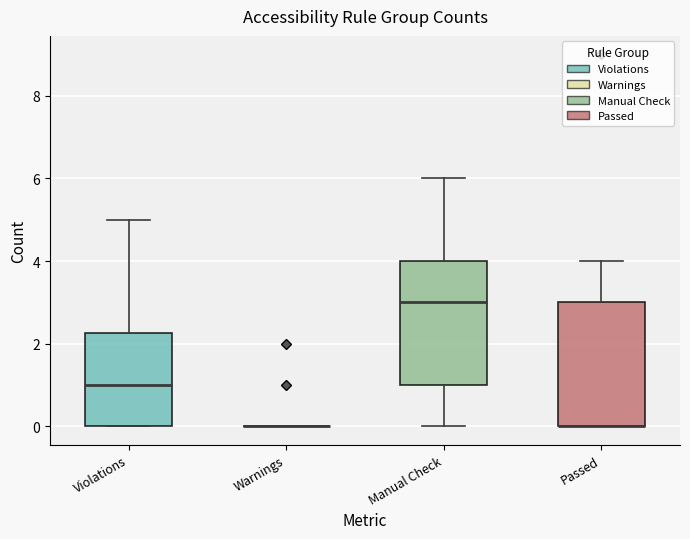

Where does the upper whisker of the box for Manual Check end on the y-axis? The values are not printed on the chart, so give them approximately, as read against the axis.

6.0